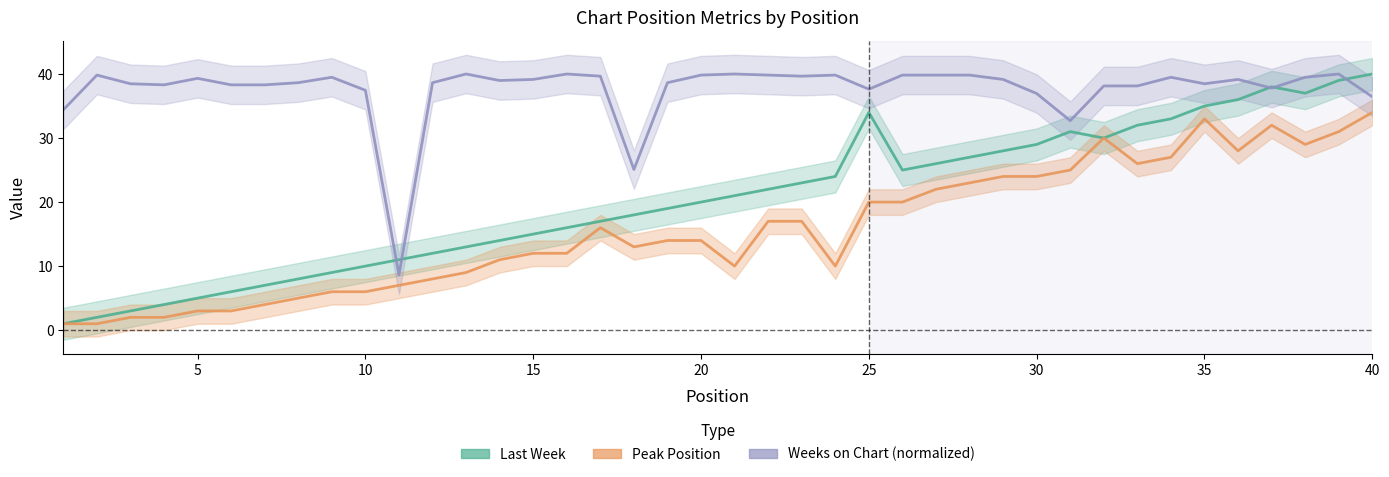

What is the maximum value shown in the chart?

40.0